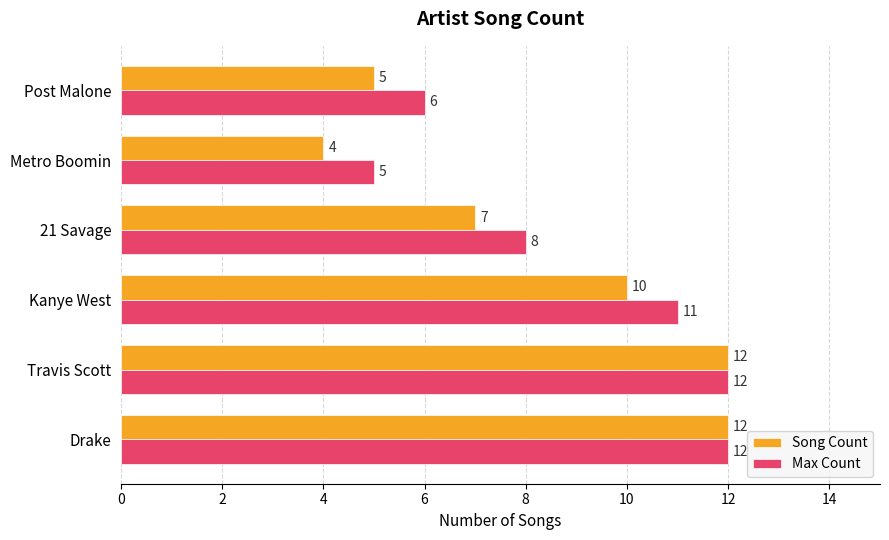

Which series has the largest total across all categories?

Max Count